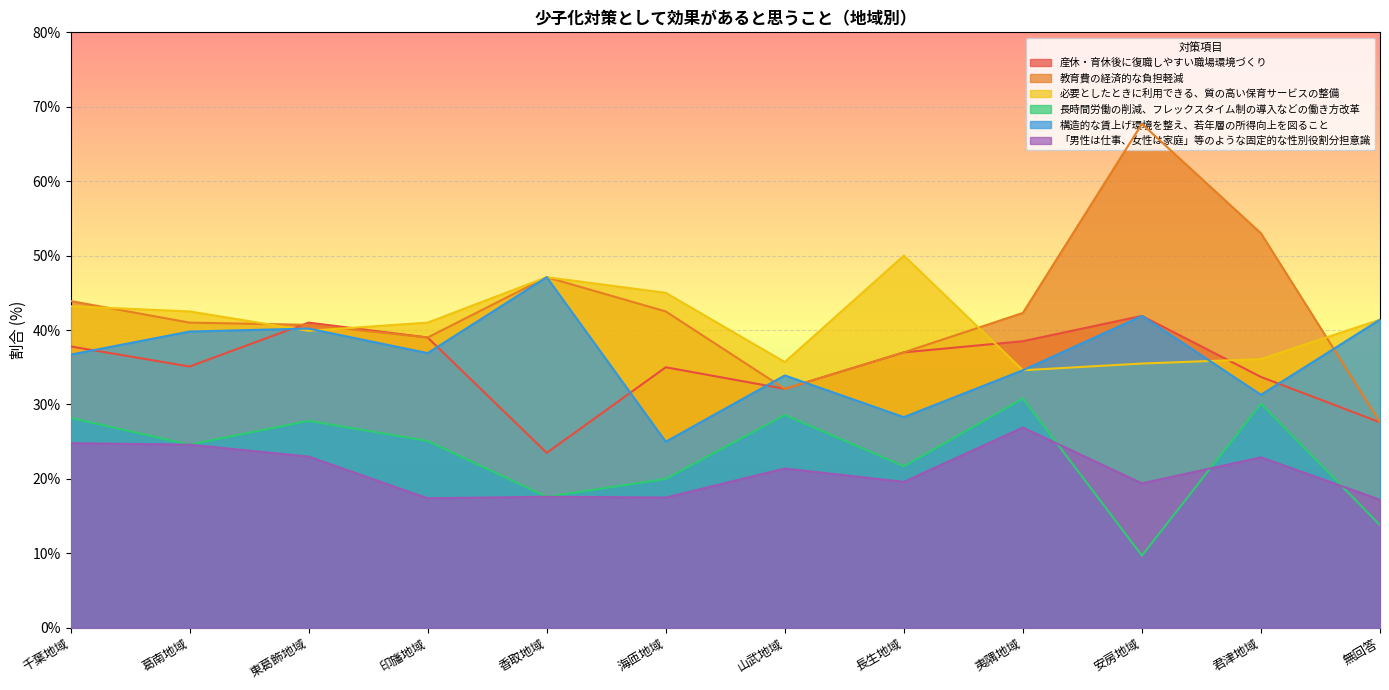

What are all the series names shown in the legend?

産休・育休後に復職しやすい職場環境づくり, 教育費の経済的な負担軽減, 必要としたときに利用できる、質の高い保育サービスの整備, 長時間労働の削減、フレックスタイム制の導入などの働き方改革, 構造的な賃上げ環境を整え、若年層の所得向上を図ること, 「男性は仕事、女性は家庭」等のような固定的な性別役割分担意識